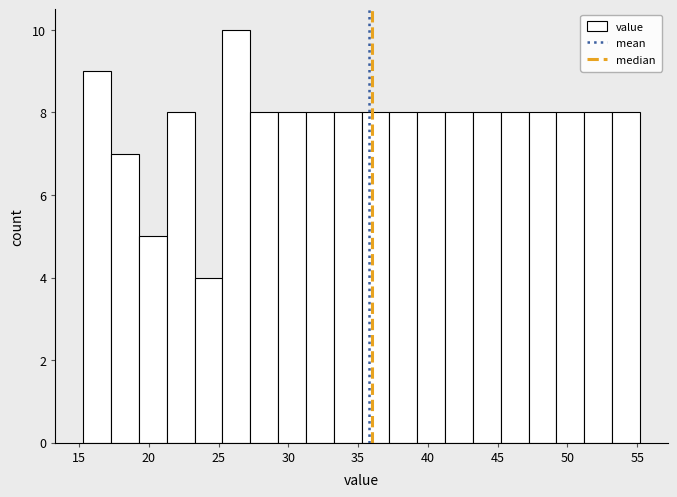

Read against the x-axis, roughly where is the centre of the tallest bar?

26.5